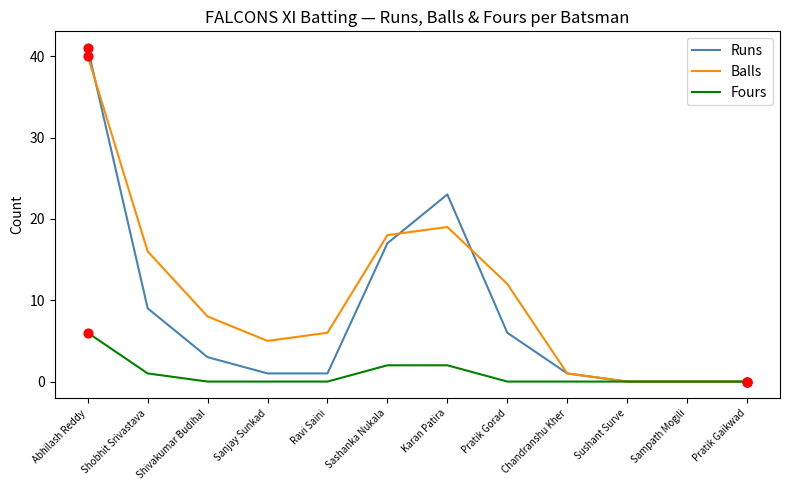

Which series has the largest range (max minus min)?

Runs